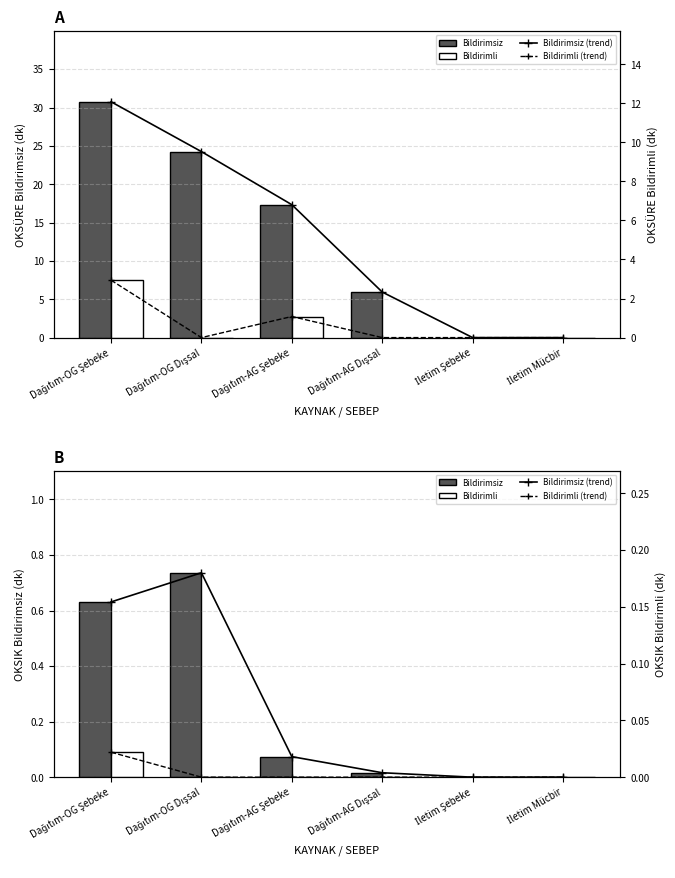

Which has a higher value, Dağıtım-OG Şebeke or İletim Mücbir?

Dağıtım-OG Şebeke